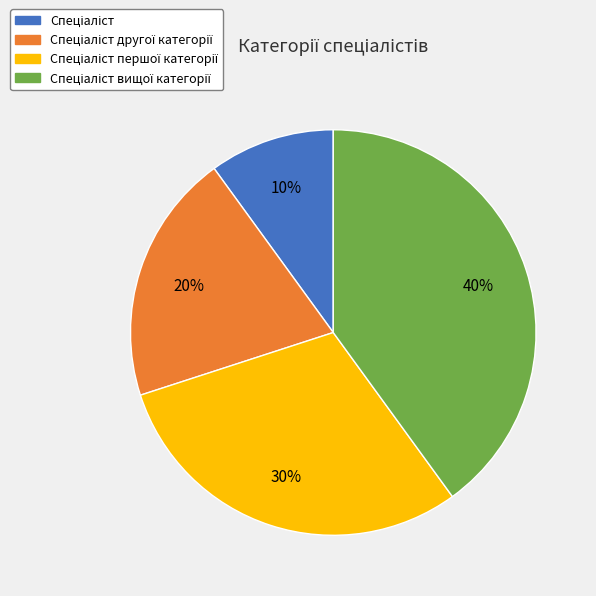

Is there a majority slice in this chart?

No